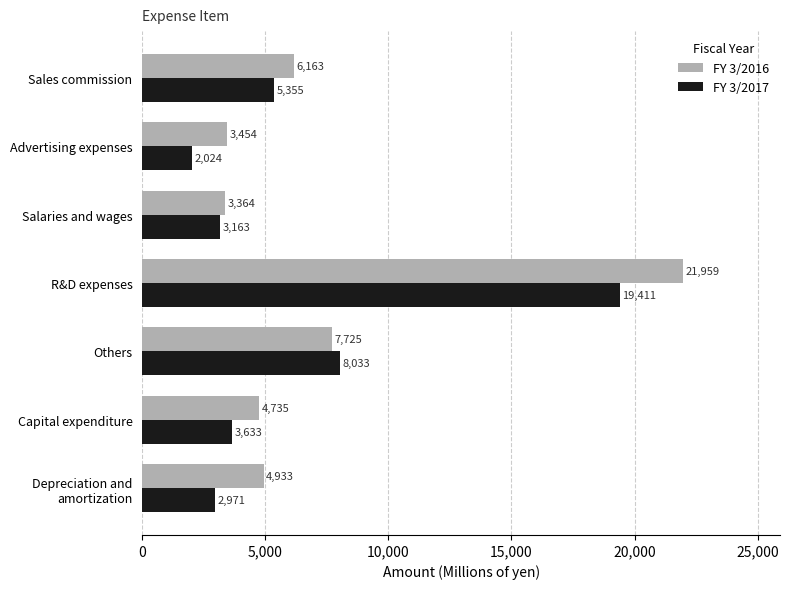

Where is FY 3/2017 nearest to the value 10717?

Others